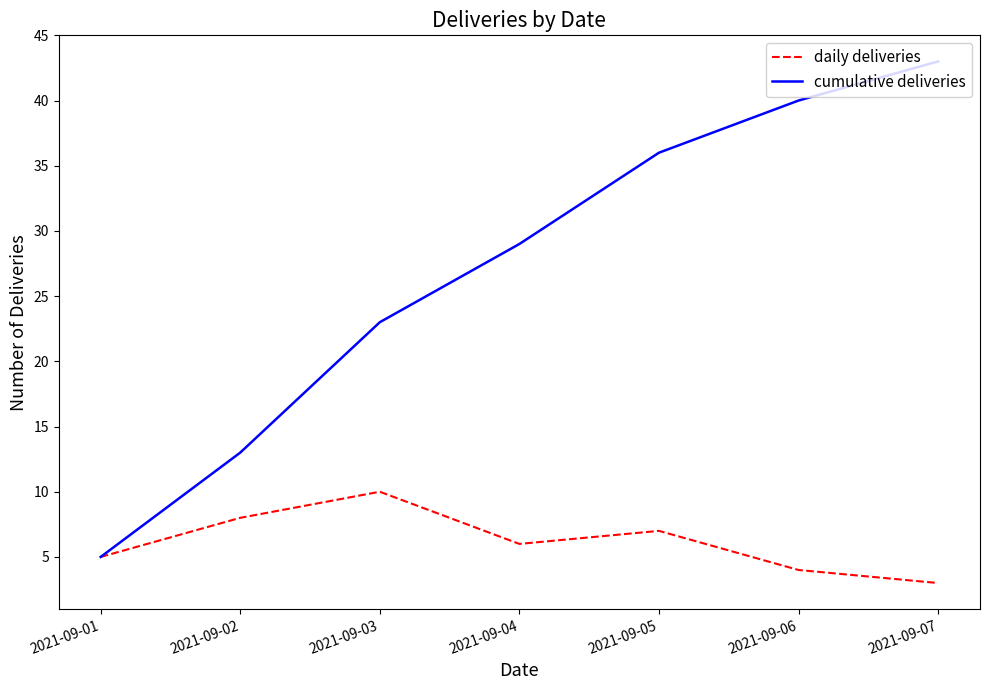

What is the difference between the maximum and second lowest values in the daily deliveries series?

6